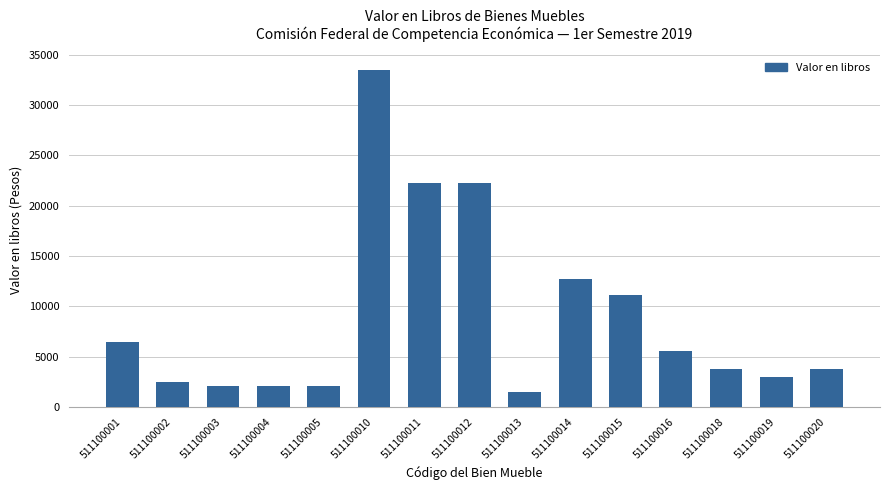

Between 511100016 and 511100003, which is larger?

511100016